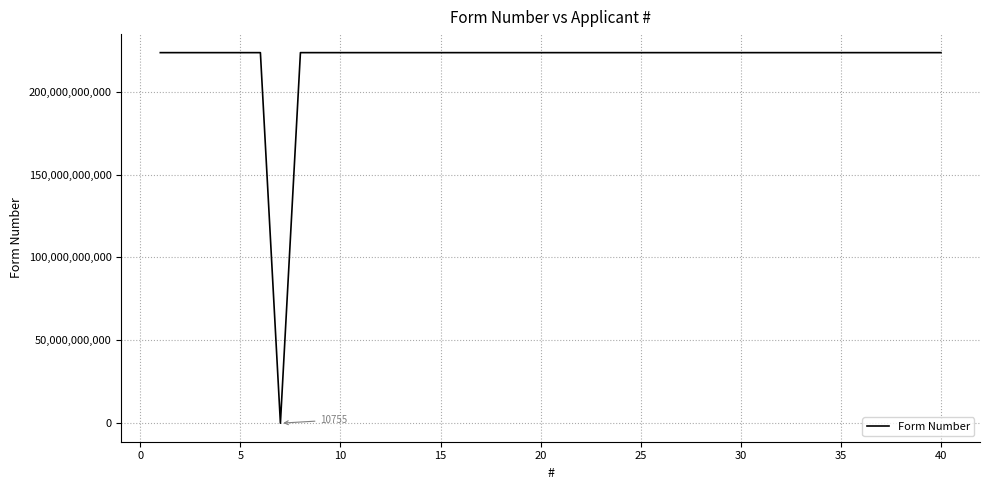

What is the greatest value displayed?

223511203600